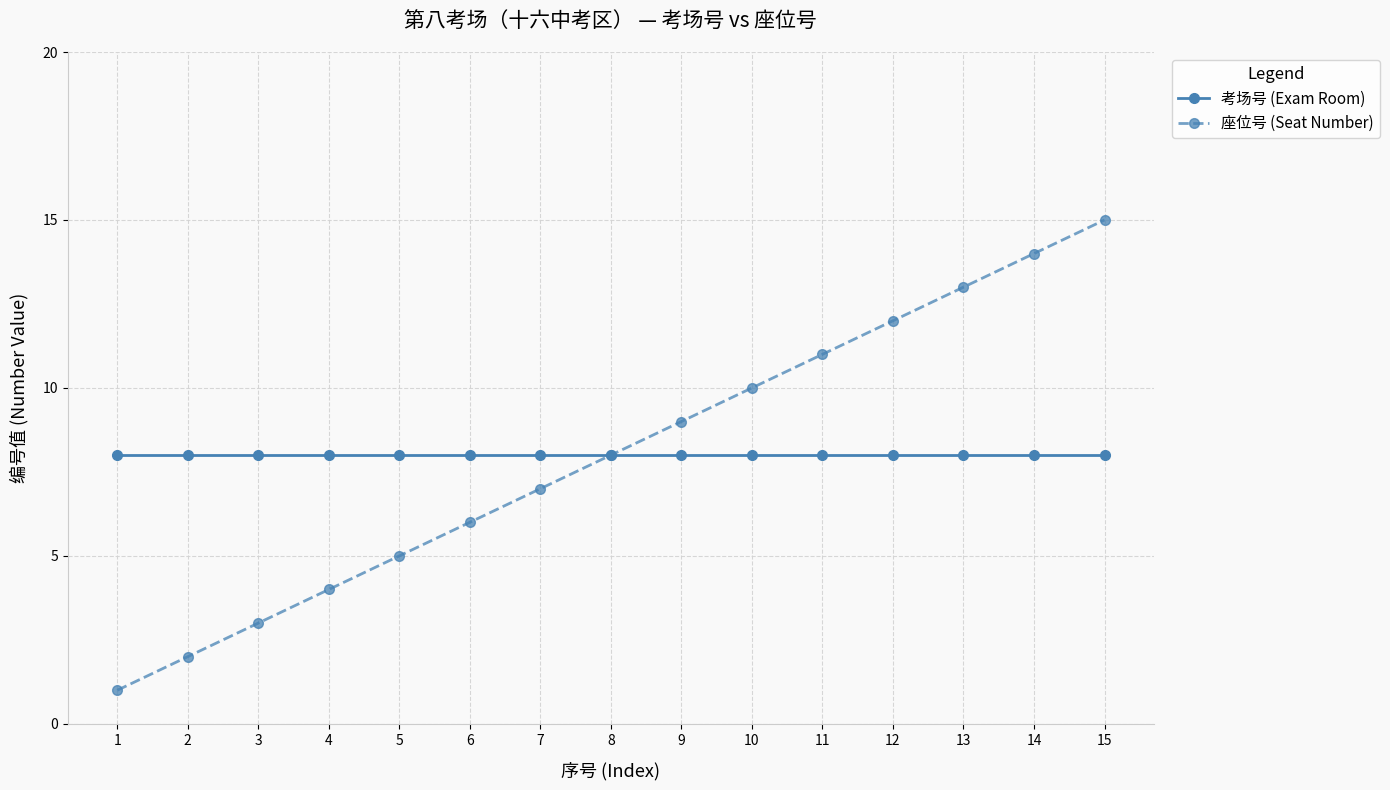

Reading left to right, what are all the values shown in this chart?

考场号 (Exam Room): 1=8	2=8	3=8	4=8	5=8	6=8	7=8	8=8	9=8	10=8	11=8	12=8	13=8	14=8	15=8
座位号 (Seat Number): 1=1	2=2	3=3	4=4	5=5	6=6	7=7	8=8	9=9	10=10	11=11	12=12	13=13	14=14	15=15